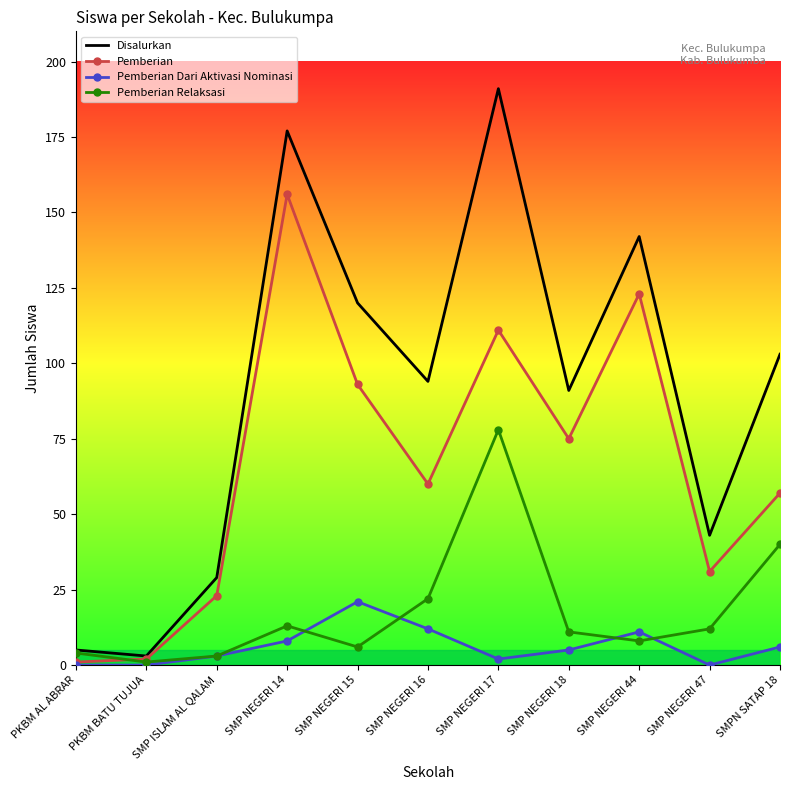

Count the number of data series in this chart.

4